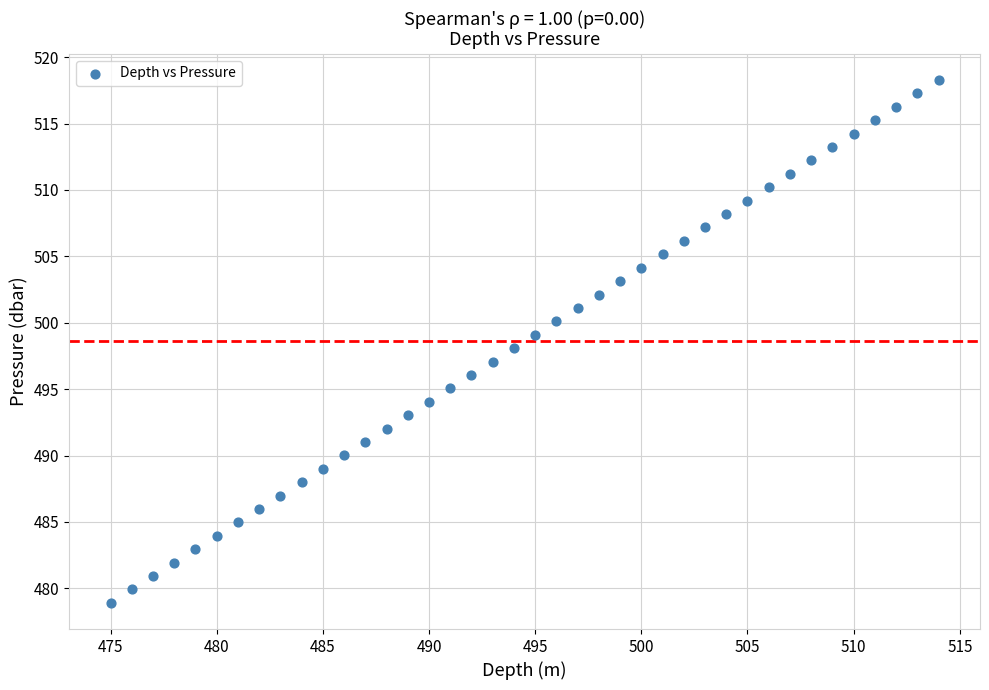

What is the range of Y values (max minus min)?

39.4